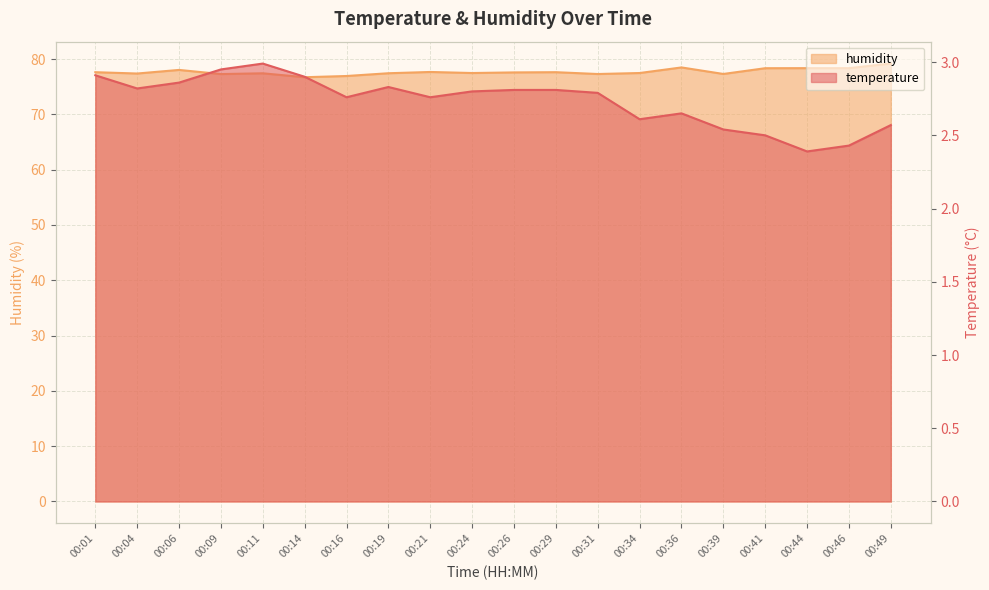

Rank the series at 00:16 from lowest to highest value.

temperature, humidity